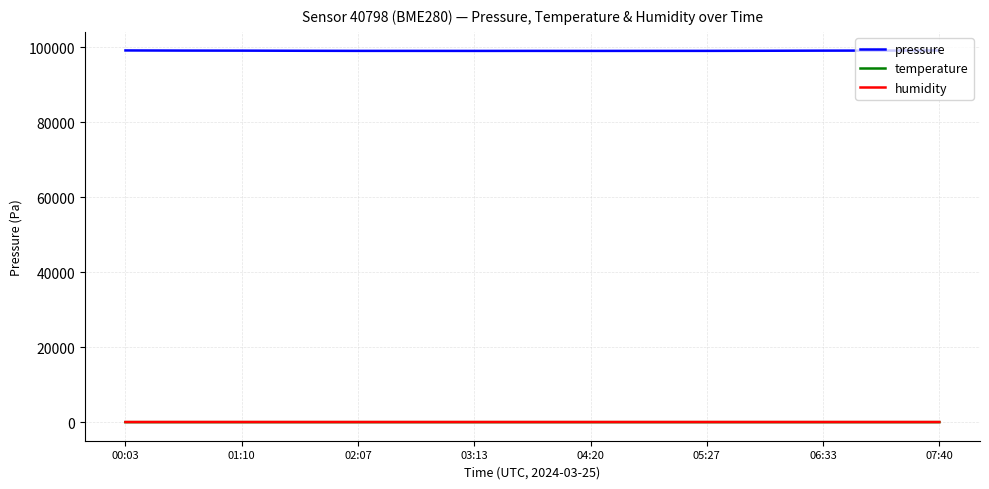

How many distinct data groups are displayed?

3